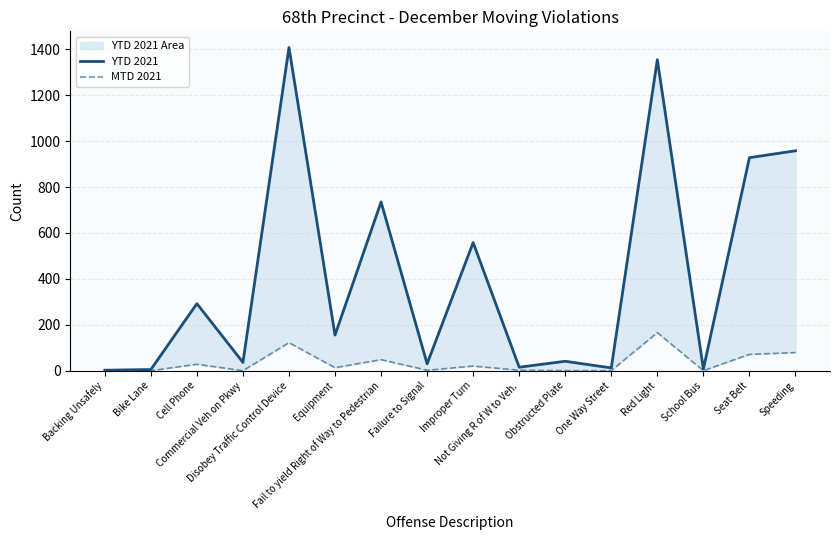

Where is the first local minimum for MTD 2021?

Commercial Veh on Pkwy